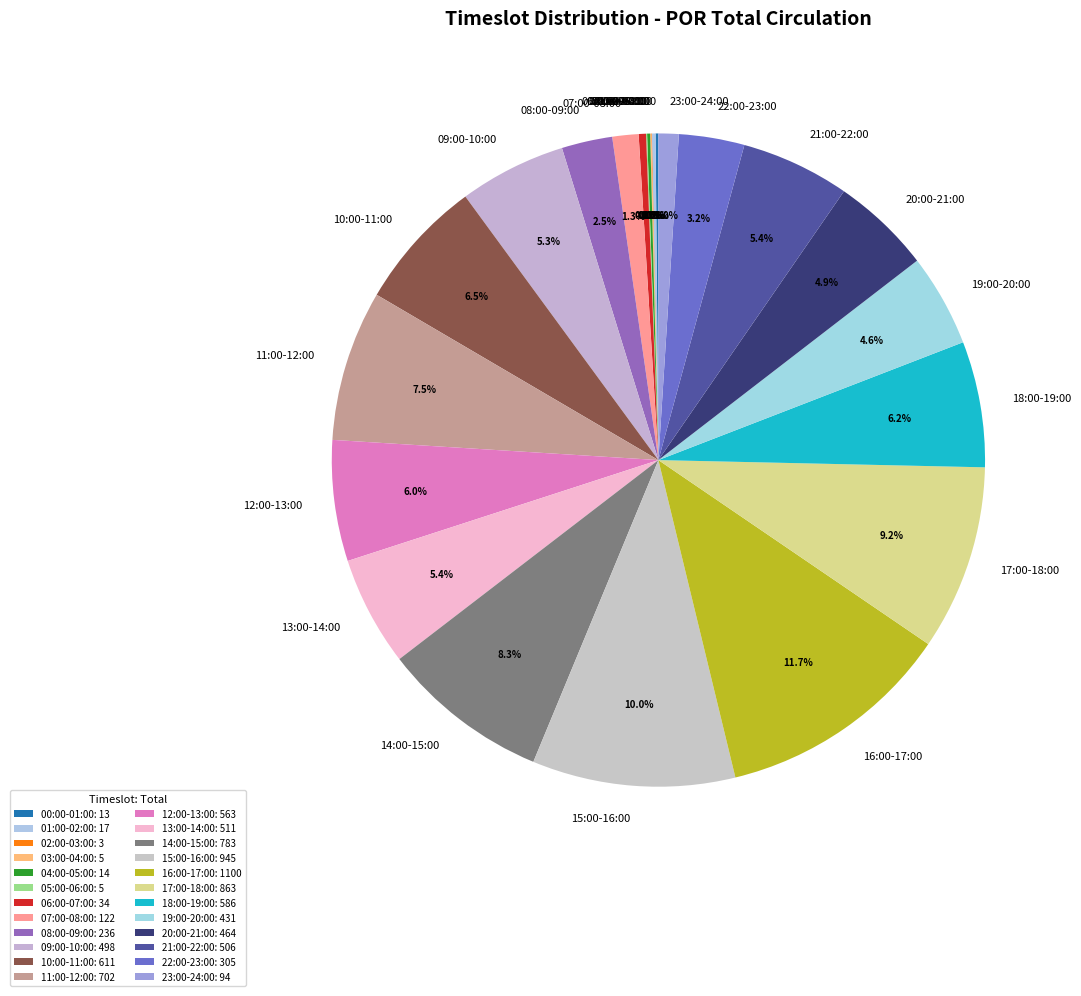

Does 20:00-21:00 account for over 50% of the chart?

No